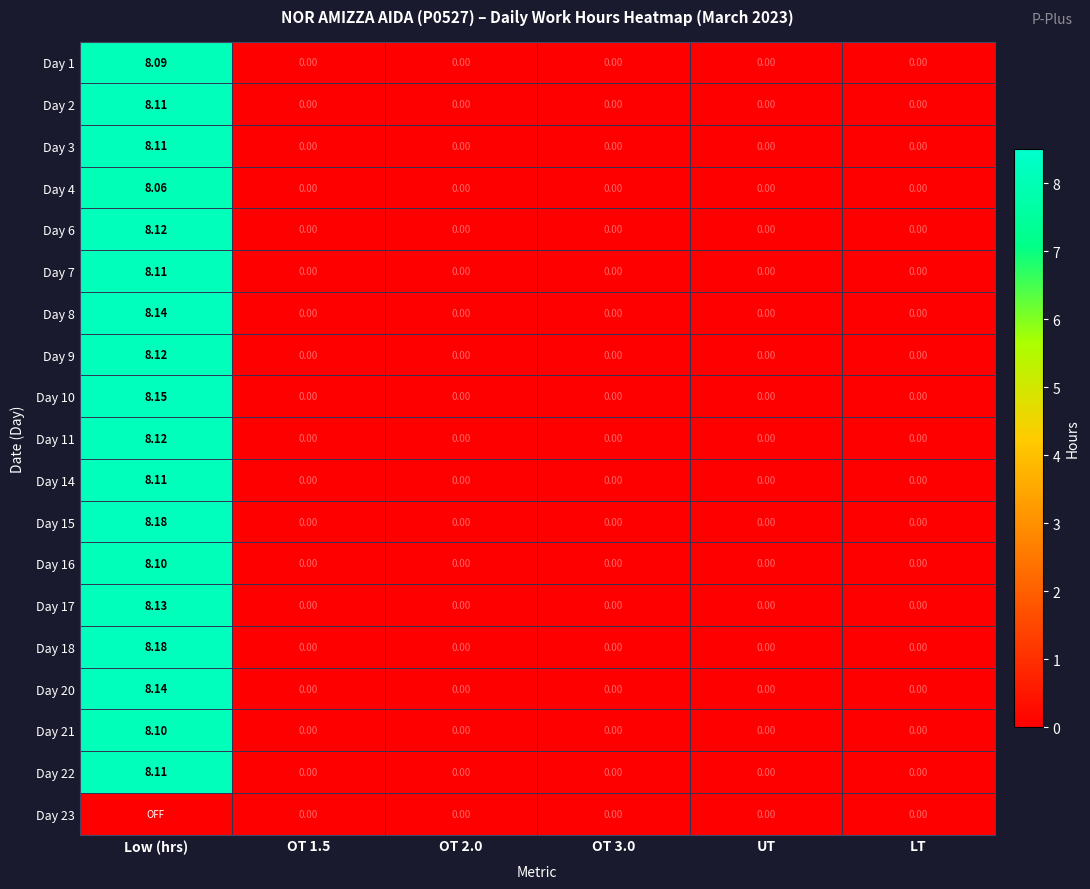

How many Day 18 values are between 0 and 1?

5